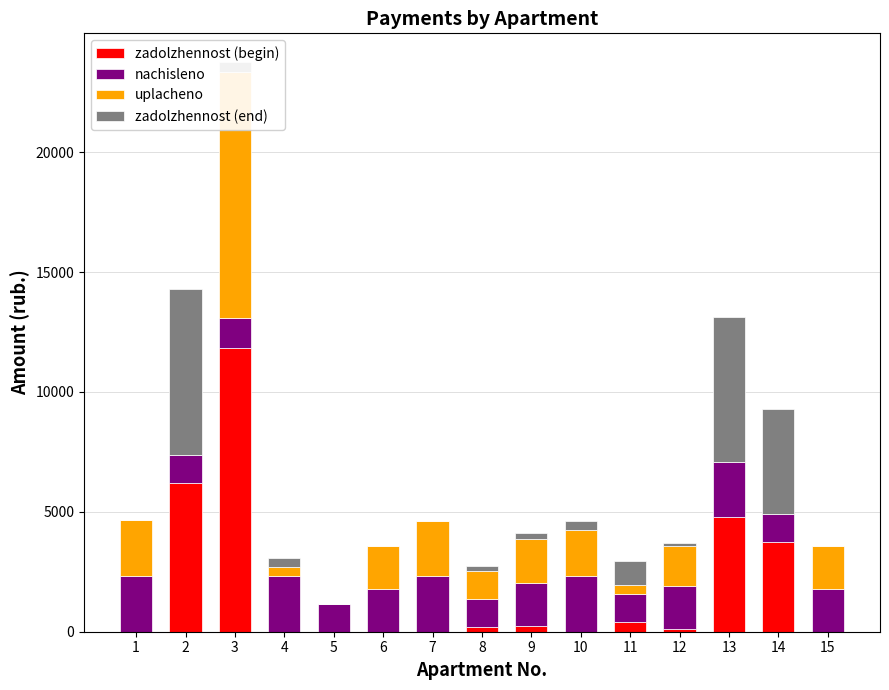

Reading right to left, what are all the values shown in this chart?

zadolzhennost (begin): 0.0	3728.5	4777.4	100.0	391.4	0.0	257.7	195.4	0.0	0.0	0.0	0.0	11834.6	6201.9	0.0
nachisleno: 1790.1	1172.3	2316.6	1790.1	1172.3	2316.6	1790.1	1172.3	2316.6	1790.1	1172.3	2316.6	1239.1	1161.8	2320.1
uplacheno: 1790.1	0.0	0.0	1690.1	392.1	1930.5	1831.2	1172.3	2316.6	1790.1	0.0	362.2	10271.1	0.0	2320.1
zadolzhennost (end): 0.0	4394.6	6038.7	100.0	984.0	386.1	237.1	195.4	0.0	0.0	0.0	386.1	420.5	6911.3	0.0